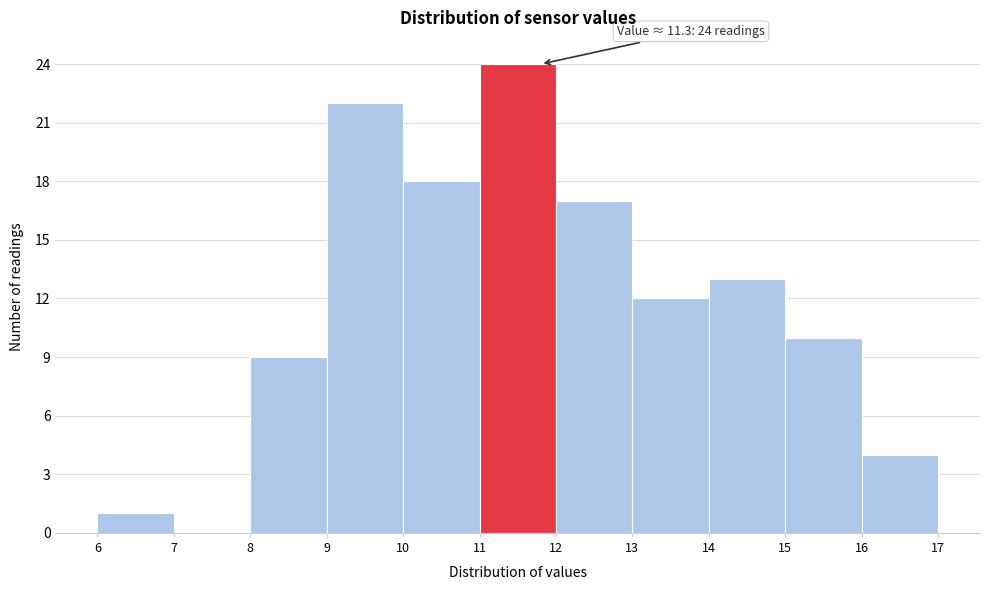

Over which range of the x-axis is the bar tallest?

11 to 12